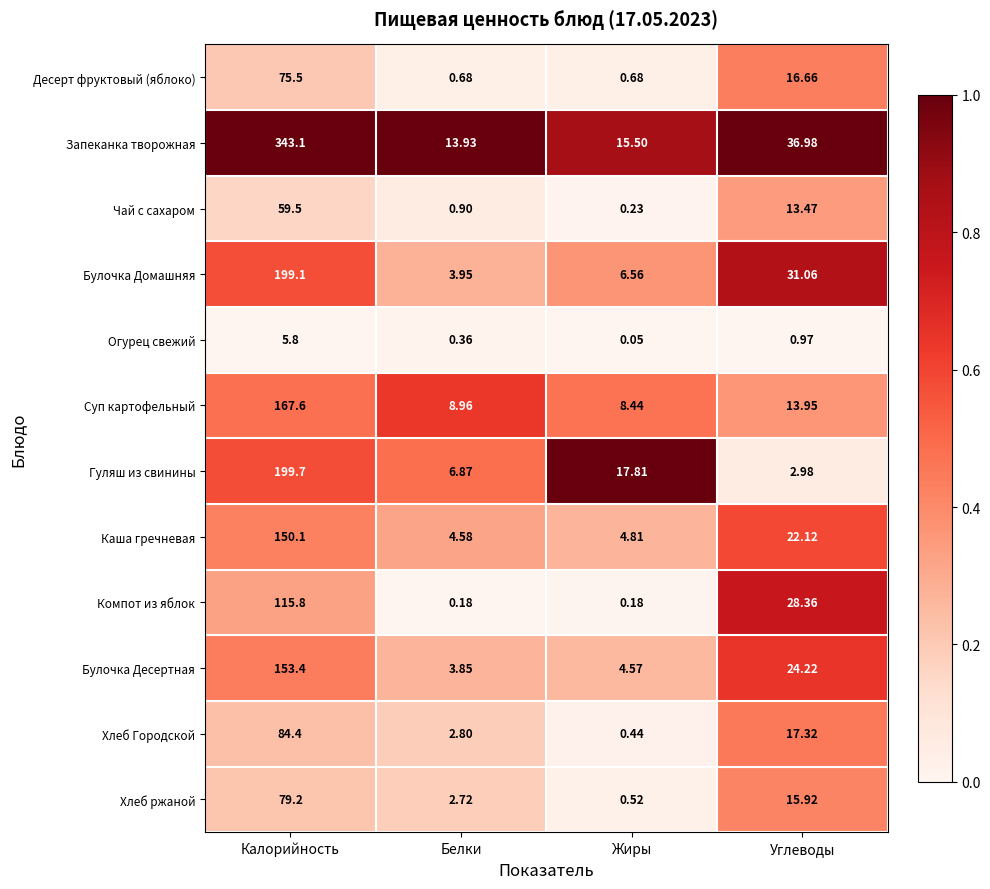

Where is Булочка Домашняя nearest to the value 101?

Углеводы